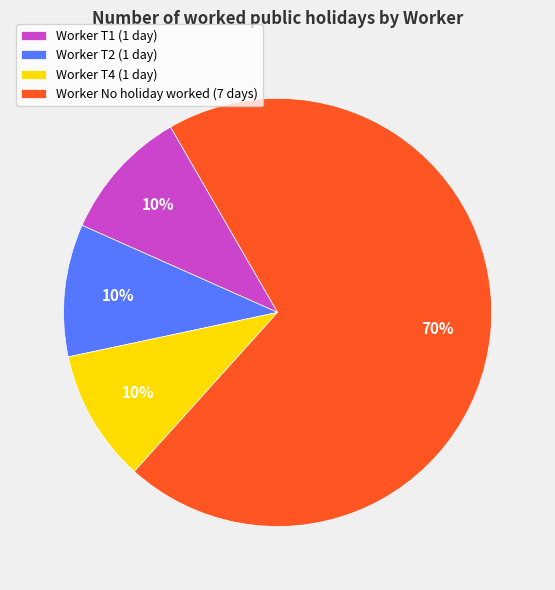

Which category has the biggest portion of the pie?

Worker No holiday worked (7 days)